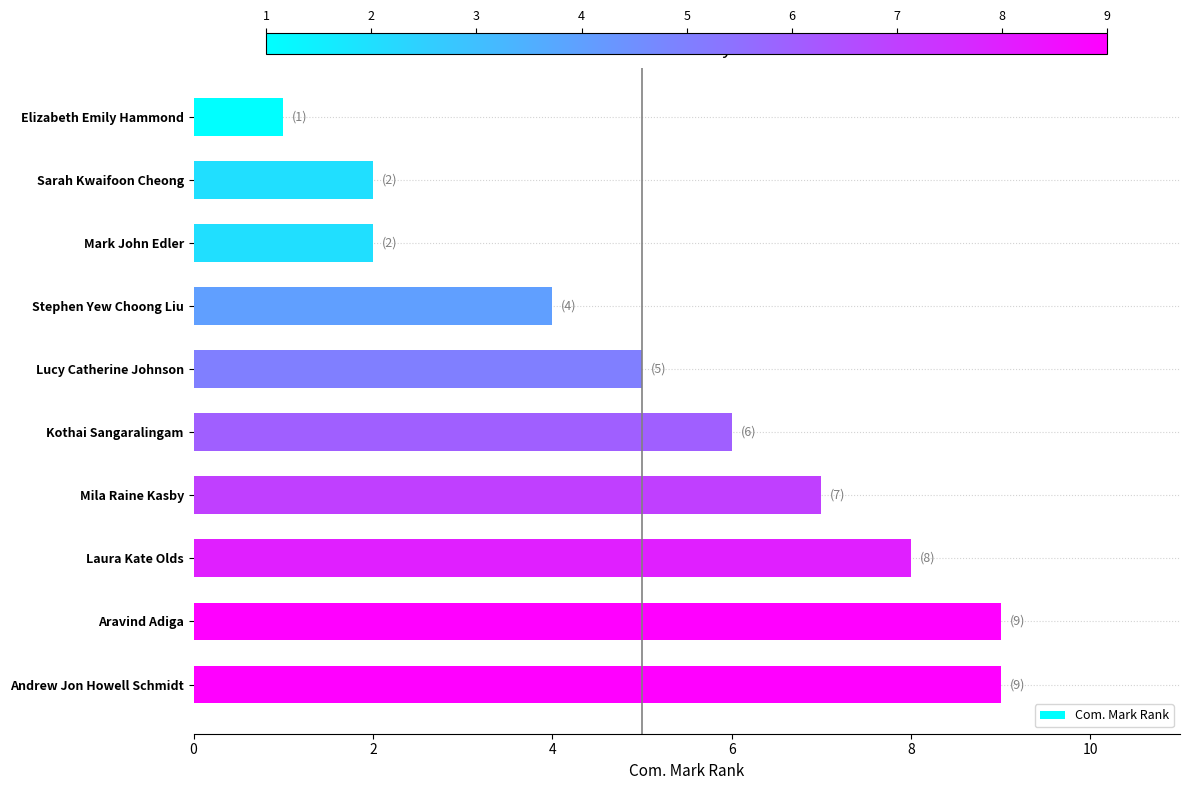

What is the difference between the values at Lucy Catherine Johnson and Aravind Adiga?

4